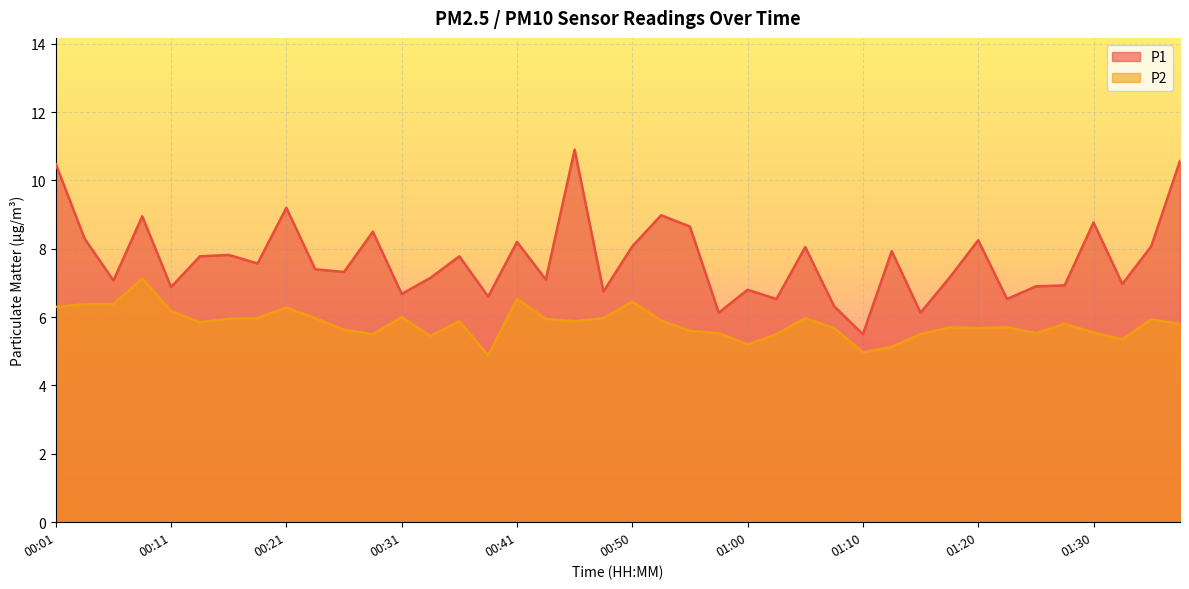

In P2, how many points are higher than both neighbors (excluding endpoints)?

11